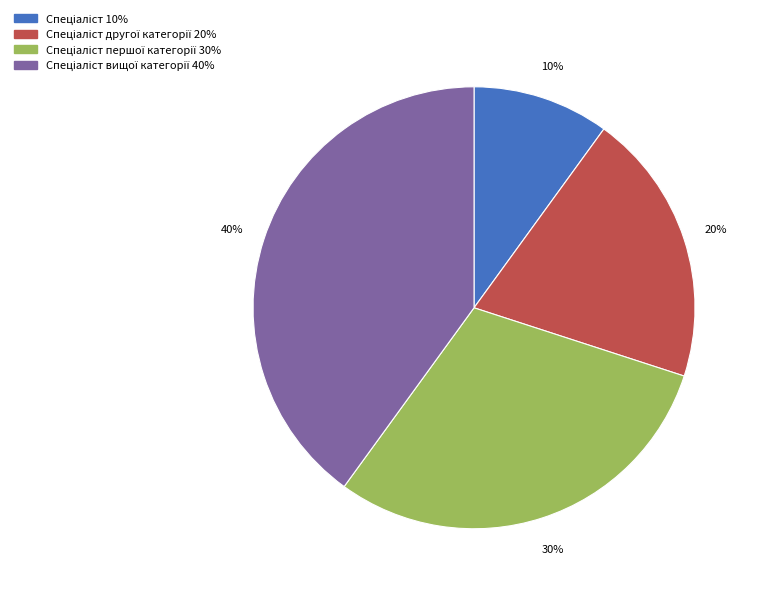

To the nearest percent, what is the difference between the largest and smallest slice percentages?

30%